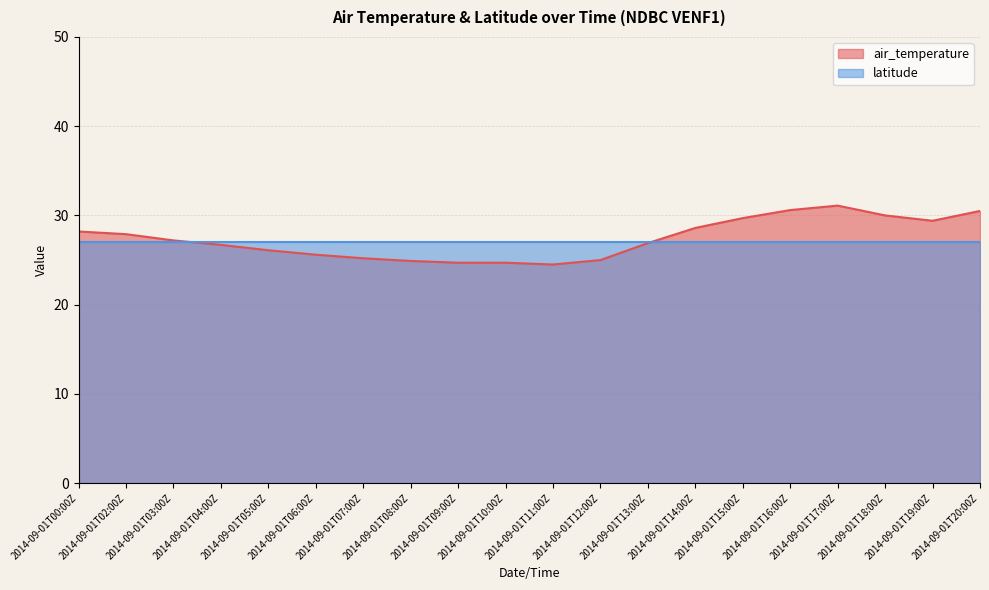

How many data points does each series have?

20